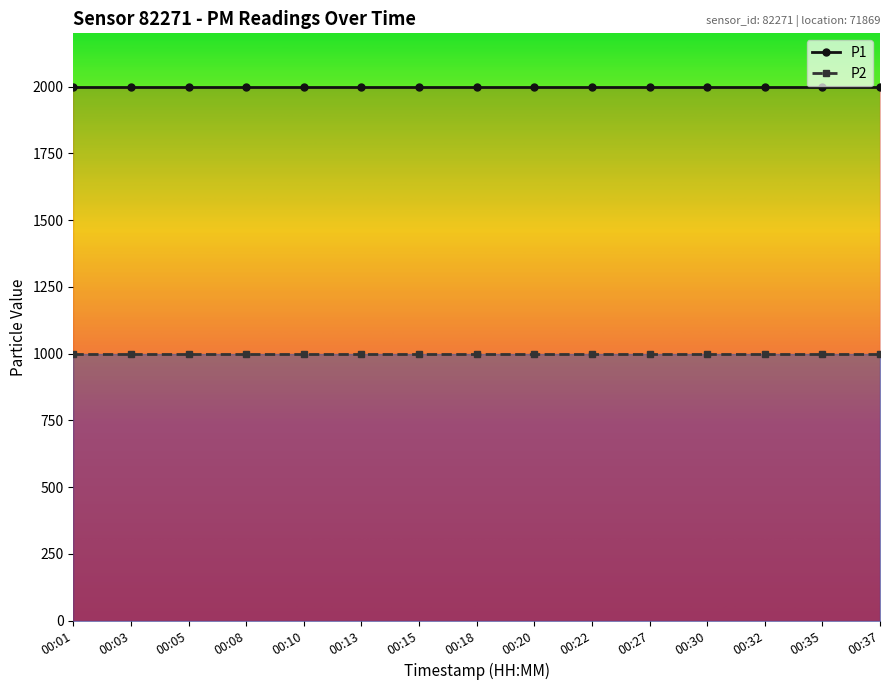

List the series in order of their overall mean, highest first.

P1, P2